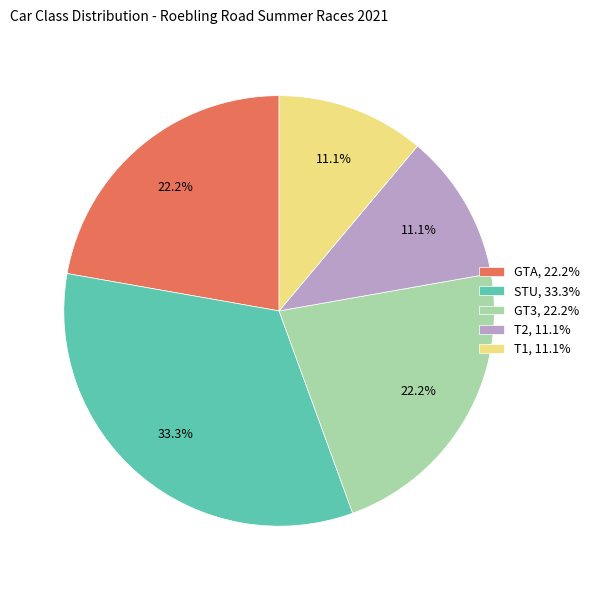

Does STU, 33.3% account for over 50% of the chart?

No